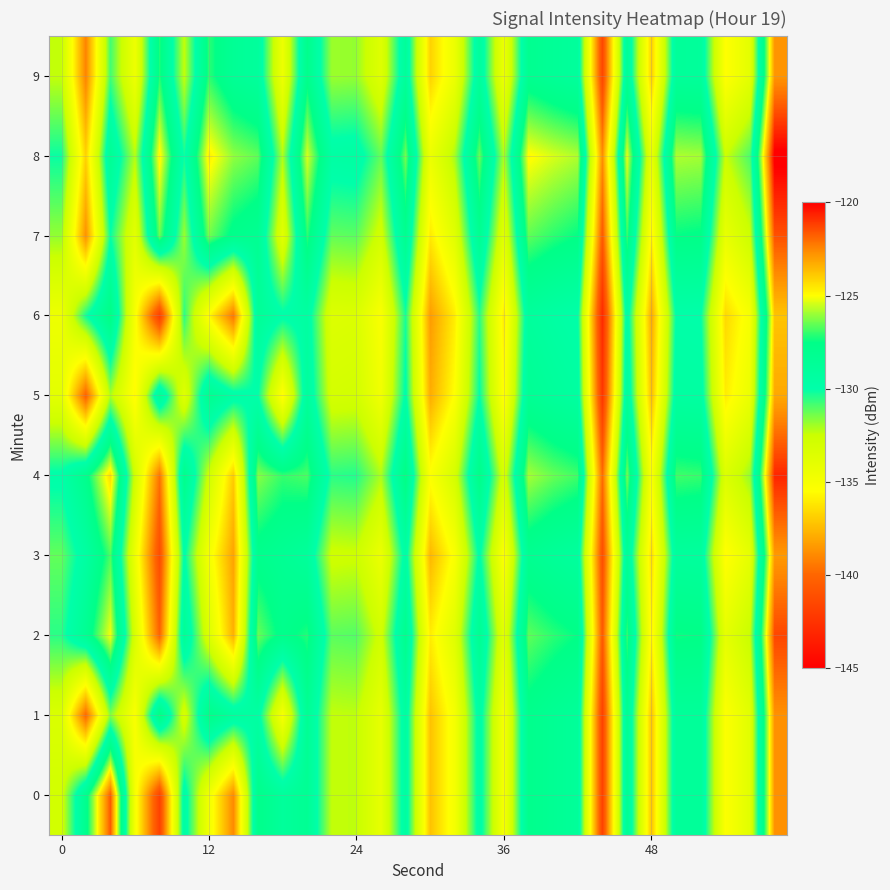

What is the smallest value displayed?

-142.9